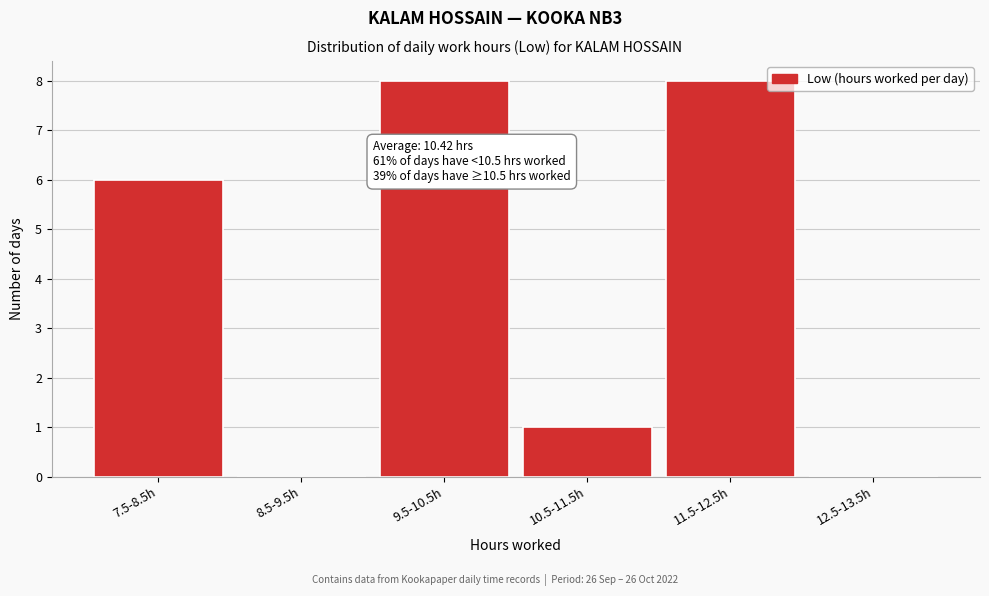

Reading left to right, list all the values displayed in this chart.

7.5-8.5h=6	8.5-9.5h=0	9.5-10.5h=8	10.5-11.5h=1	11.5-12.5h=8	12.5-13.5h=0